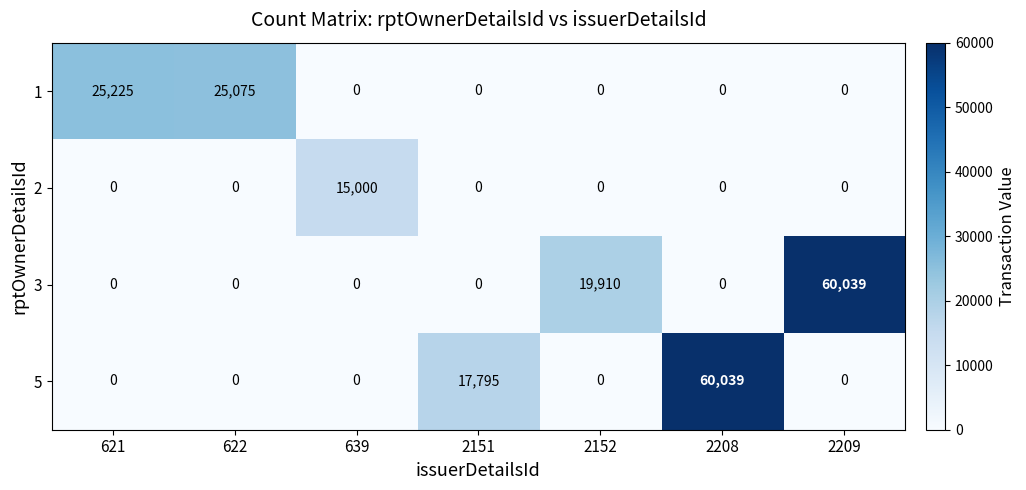

How many series are shown in this chart?

4